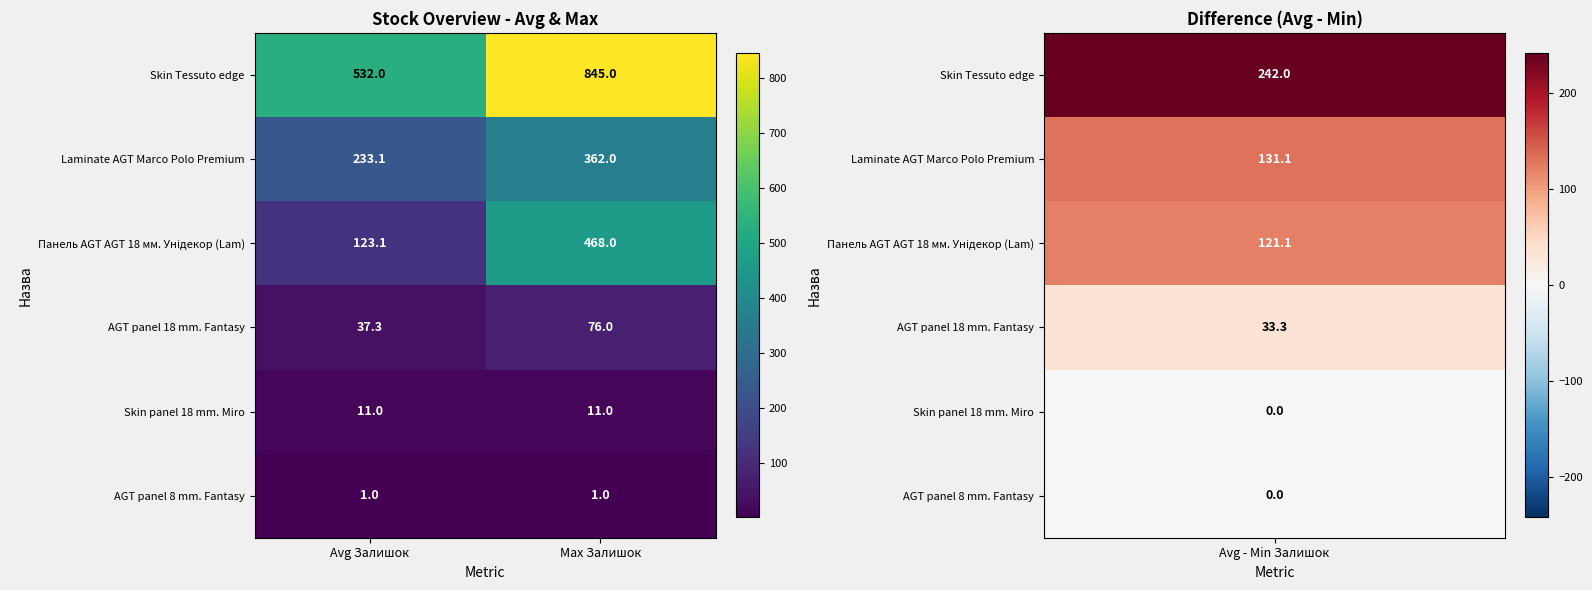

The value of AGT panel 18 mm. Fantasy at Avg Залишок is 37.3. True or false?

True